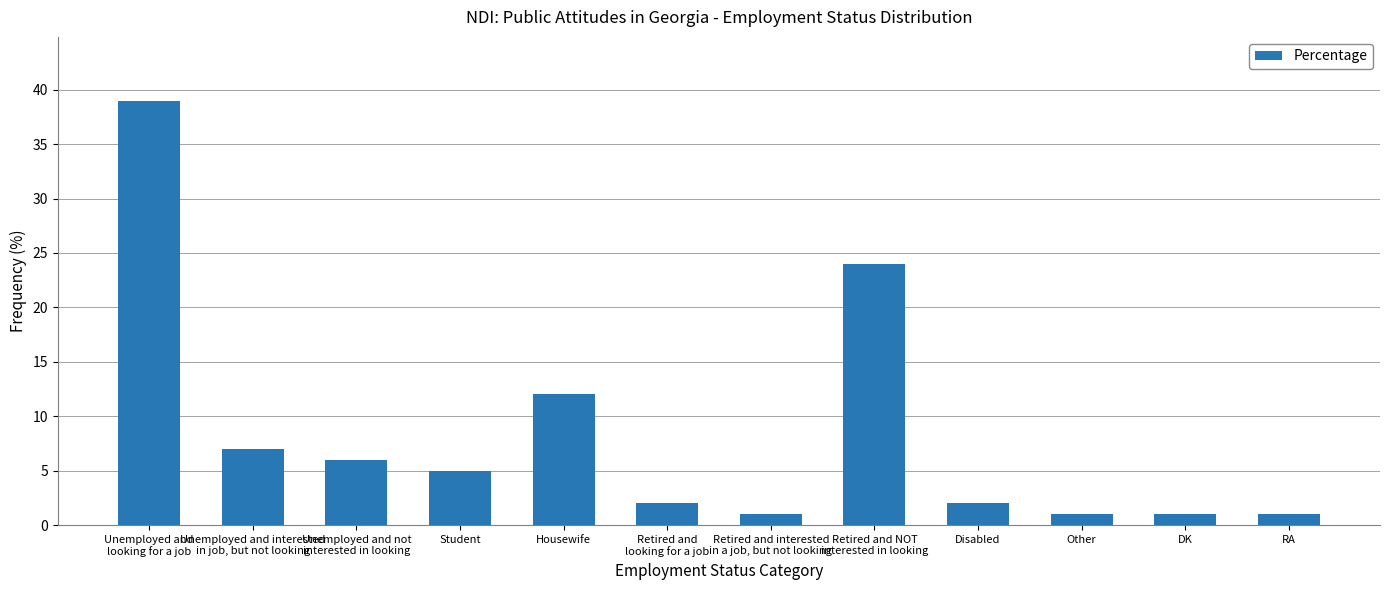

What is the difference between the values at Disabled and Retired and NOT
interested in looking?

22